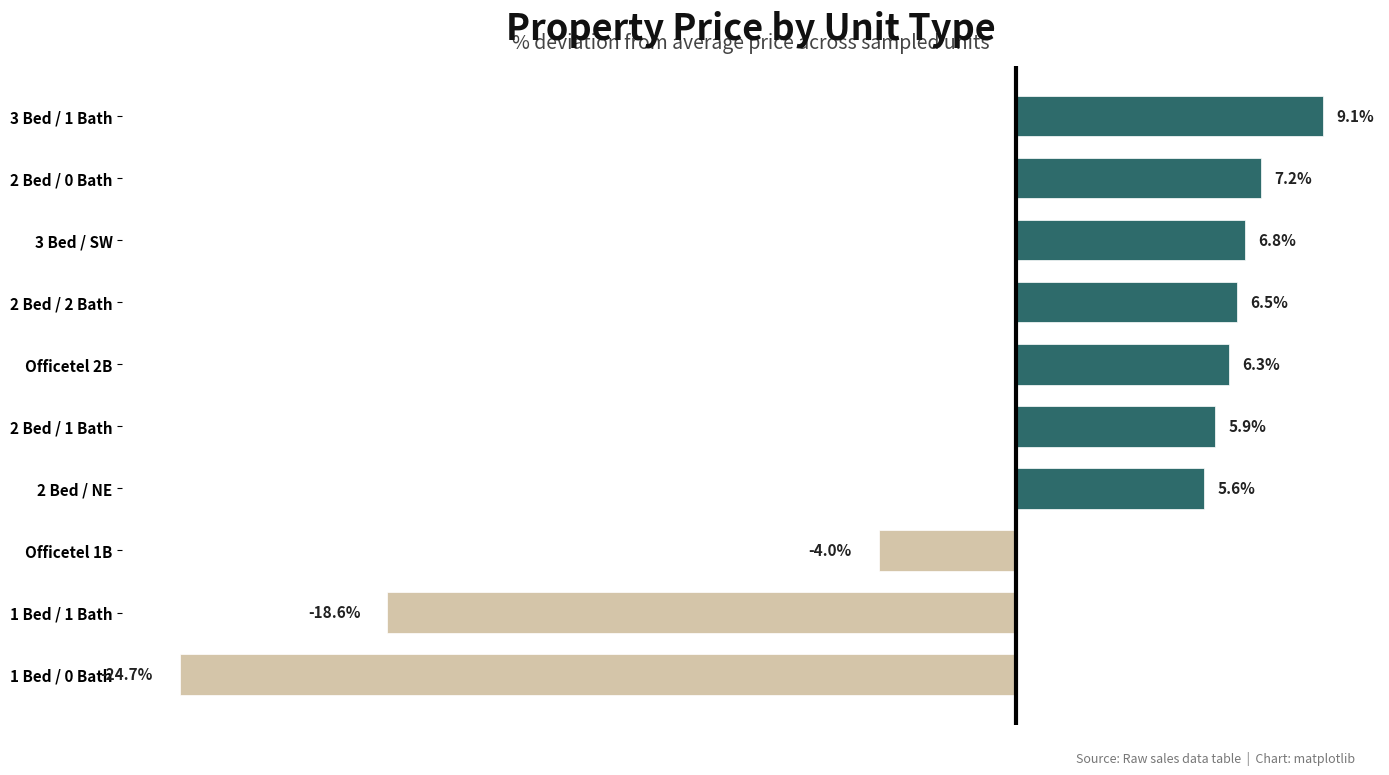

Rank the categories by value from lowest to highest.

1 Bed / 0 Bath, 1 Bed / 1 Bath, Officetel 1B, 2 Bed / NE, 2 Bed / 1 Bath, Officetel 2B, 2 Bed / 2 Bath, 3 Bed / SW, 2 Bed / 0 Bath, 3 Bed / 1 Bath